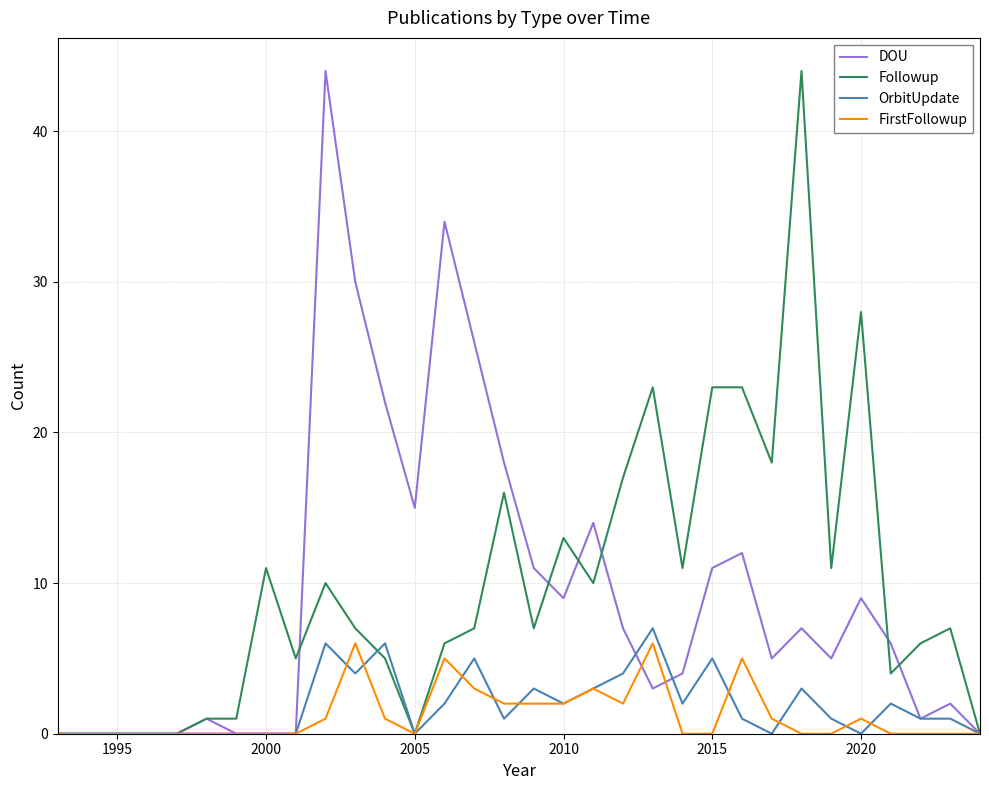

How many intersections are there between FirstFollowup and DOU?

2